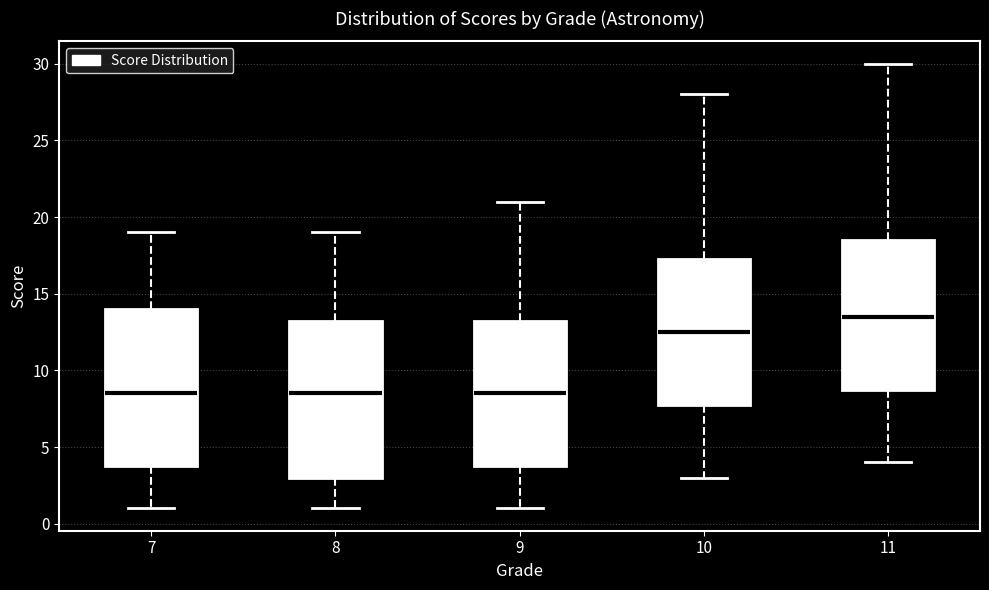

Which box's median line is the highest?

11